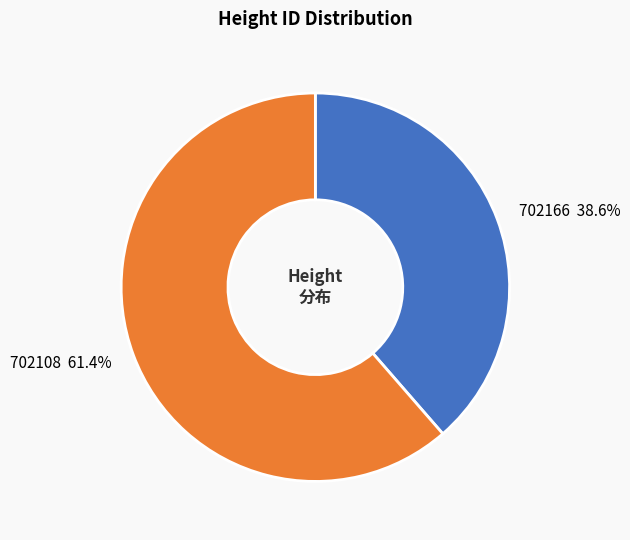

Approximately how many times larger is the value at 702166 compared to 702108?

0.6